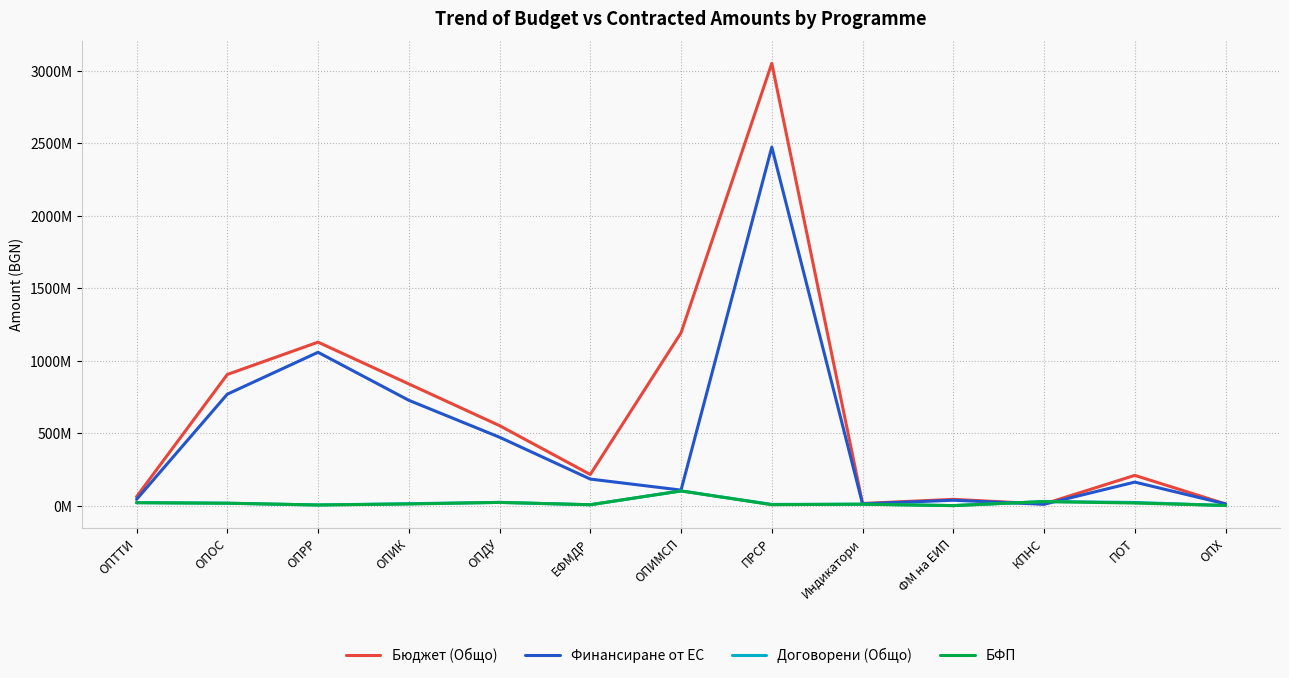

What position from the left is ОПХ?

13